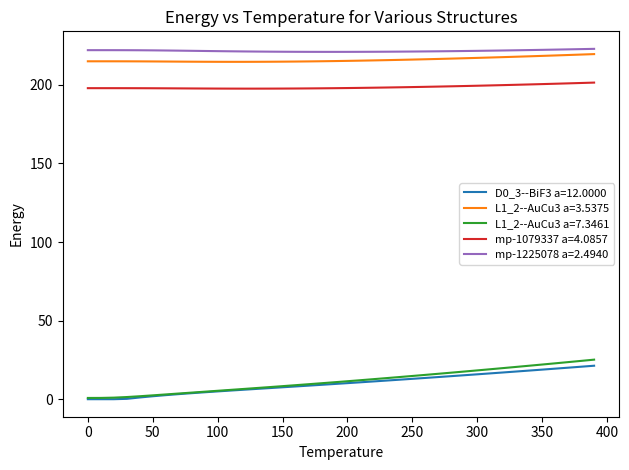

Which series has the widest spread of values?

L1_2--AuCu3 a=7.3461